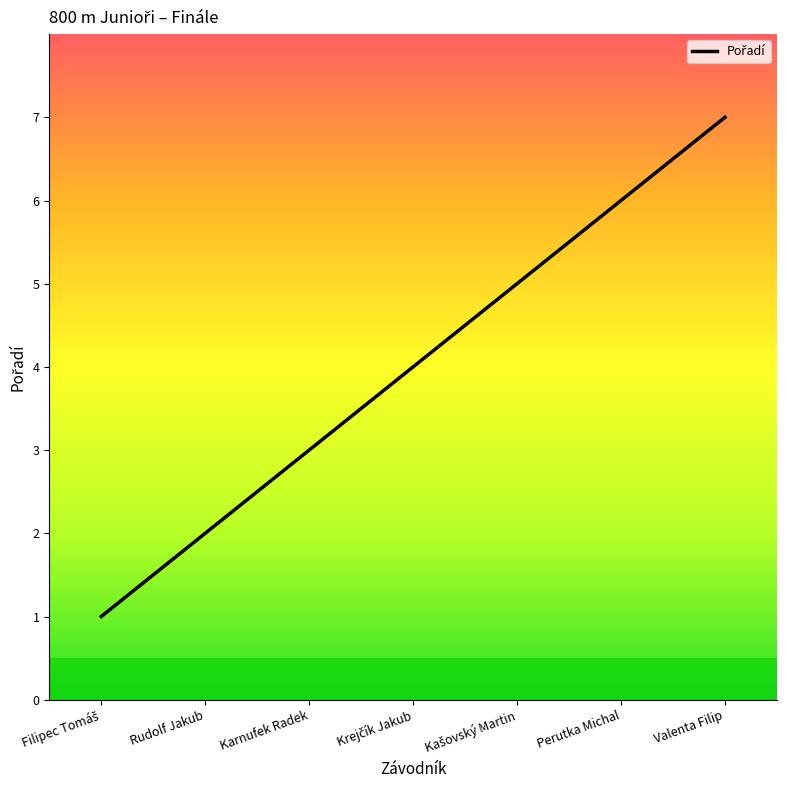

What is the difference between the maximum and minimum values?

6